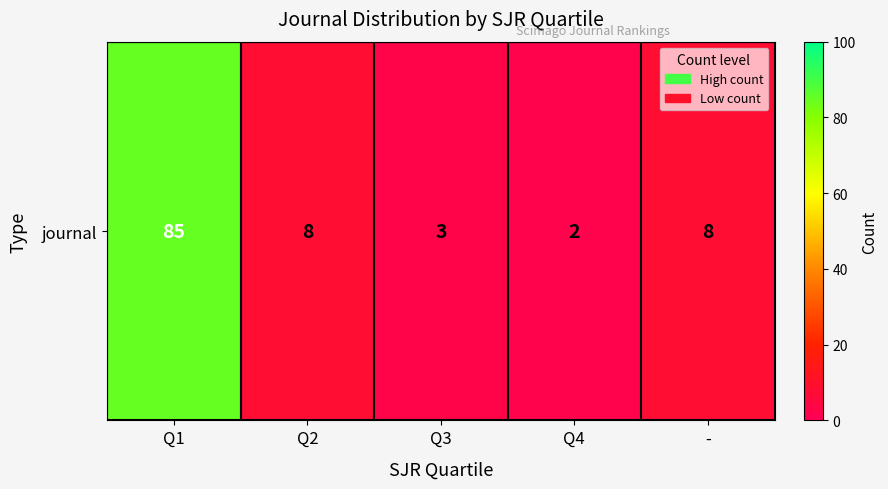

Rank the categories by value from highest to lowest.

Q1, Q2, -, Q3, Q4